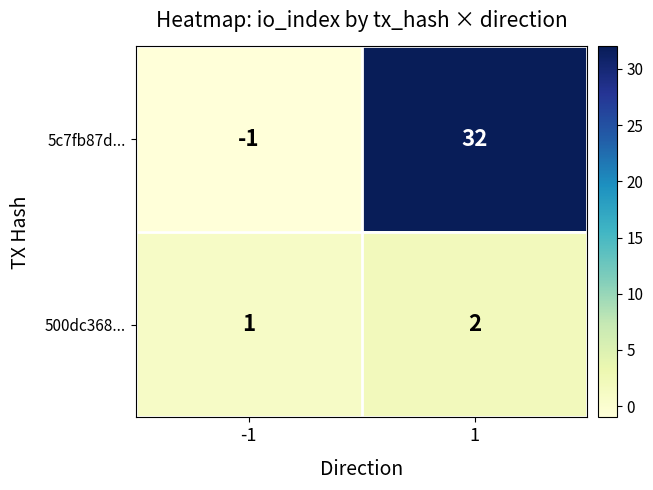

Reading left to right, what are all the values shown in this chart?

5c7fb87d...: -1=-1	1=32
500dc368...: -1=1	1=2